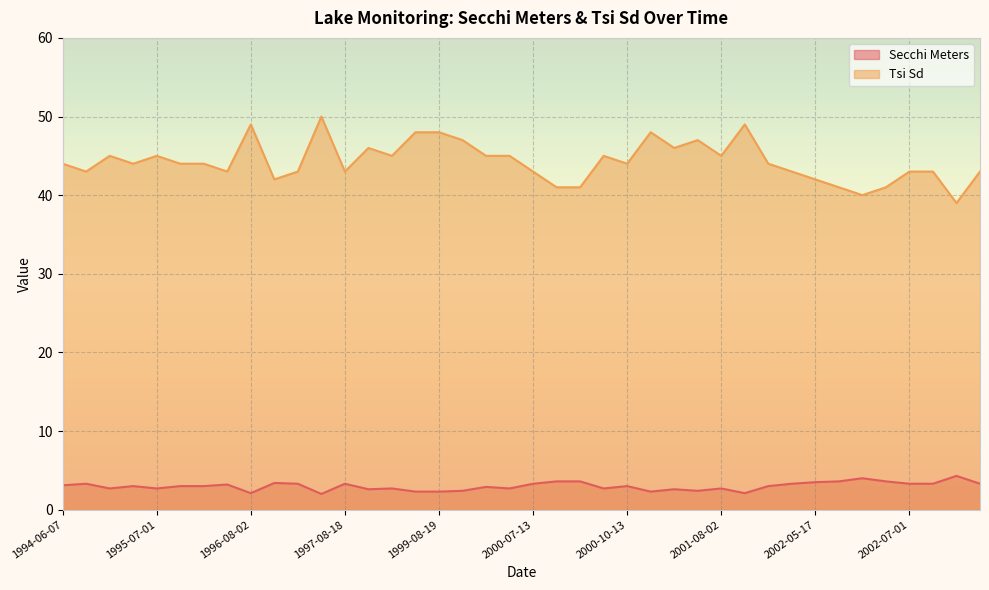

True or false: Secchi Meters has more than 1 interior local peaks.

True